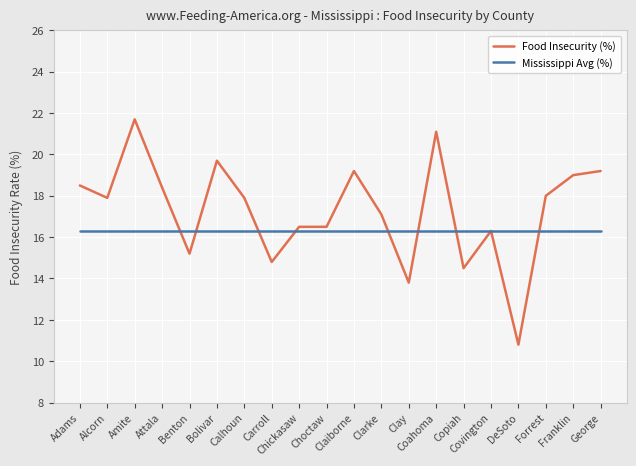

Reading right to left, transcribe all the data shown in this chart.

Food Insecurity (%): 19.2	19.0	18.0	10.8	16.3	14.5	21.1	13.8	17.1	19.2	16.5	16.5	14.8	17.9	19.7	15.2	18.4	21.7	17.9	18.5
Mississippi Avg (%): 16.3	16.3	16.3	16.3	16.3	16.3	16.3	16.3	16.3	16.3	16.3	16.3	16.3	16.3	16.3	16.3	16.3	16.3	16.3	16.3